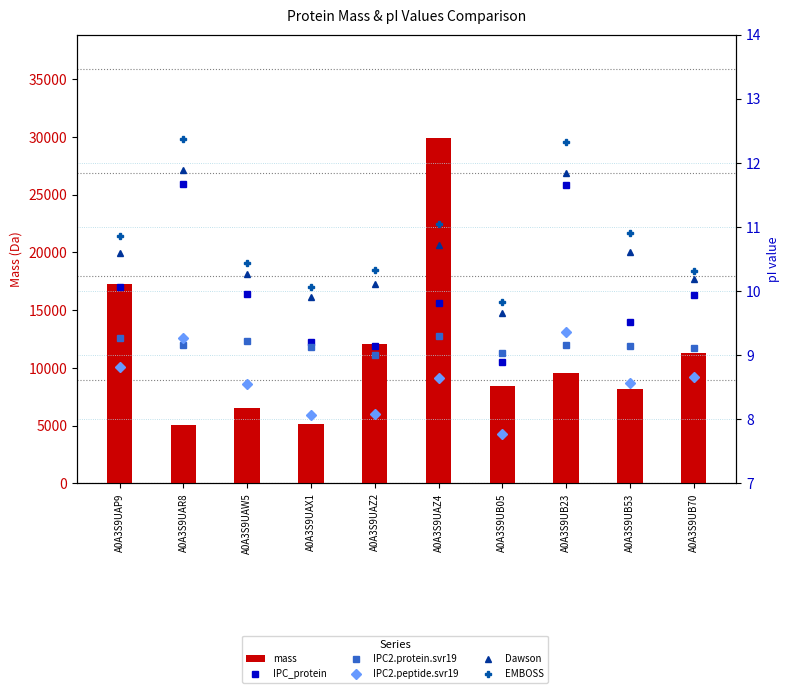

What is the sum of the mass values at A0A3S9UAX1 and A0A3S9UB70?

16482.4